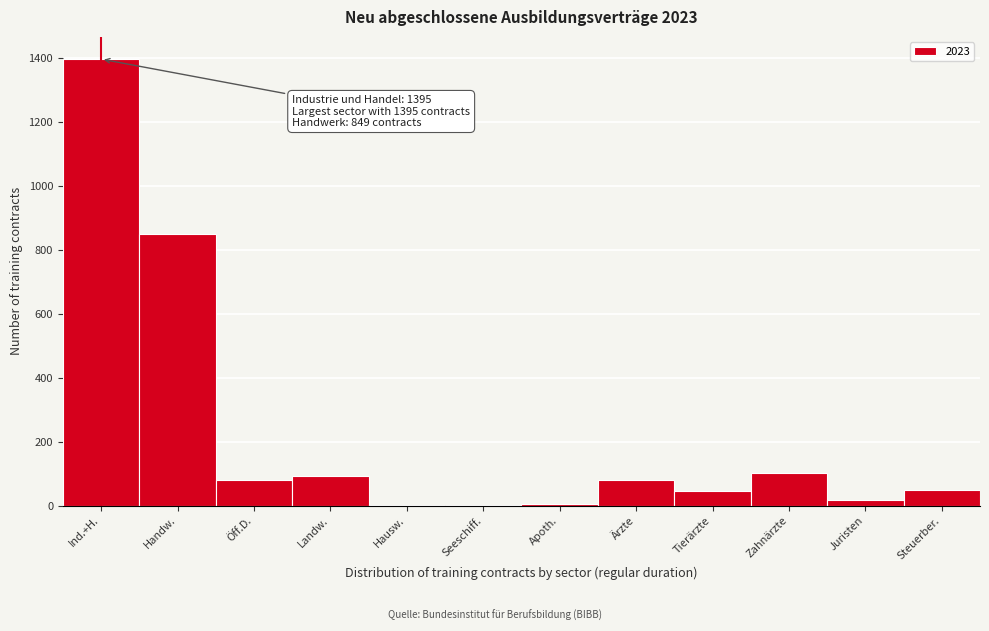

True or false: the data shows 81 at Ärzte.

True